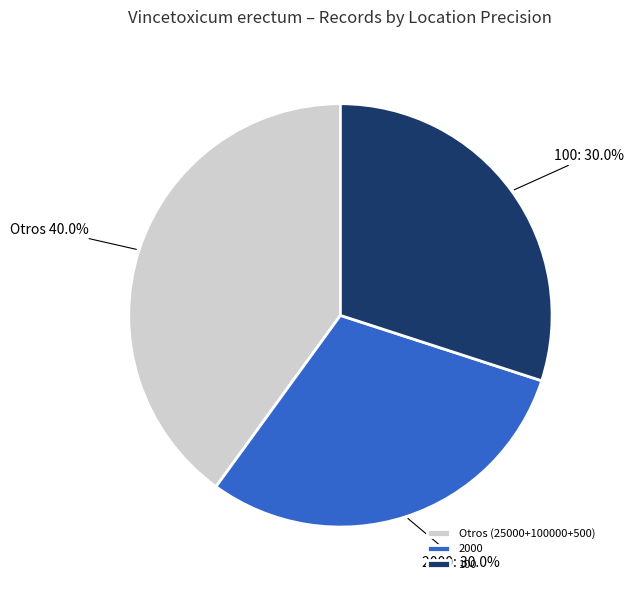

Which category has the biggest portion of the pie?

Otros (25000+100000+500)